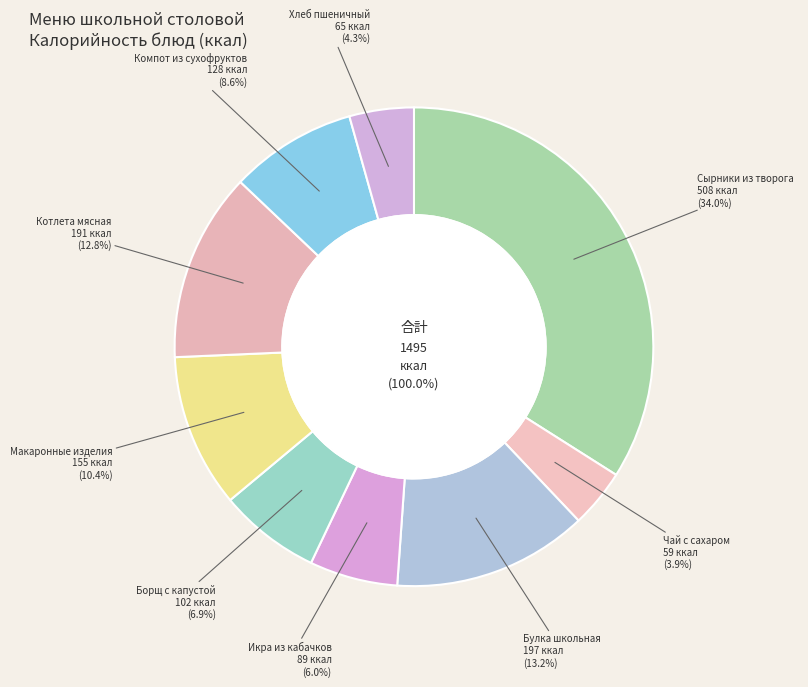

Is it true that Чай с сахаром is 19% of the pie?

False